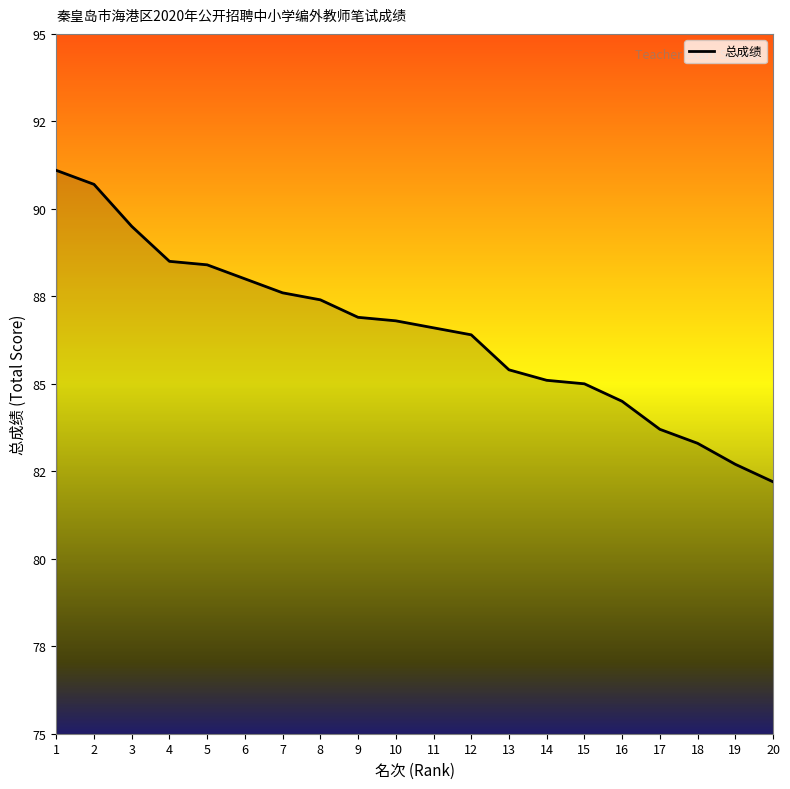

Does the chart have visible grid lines?

No